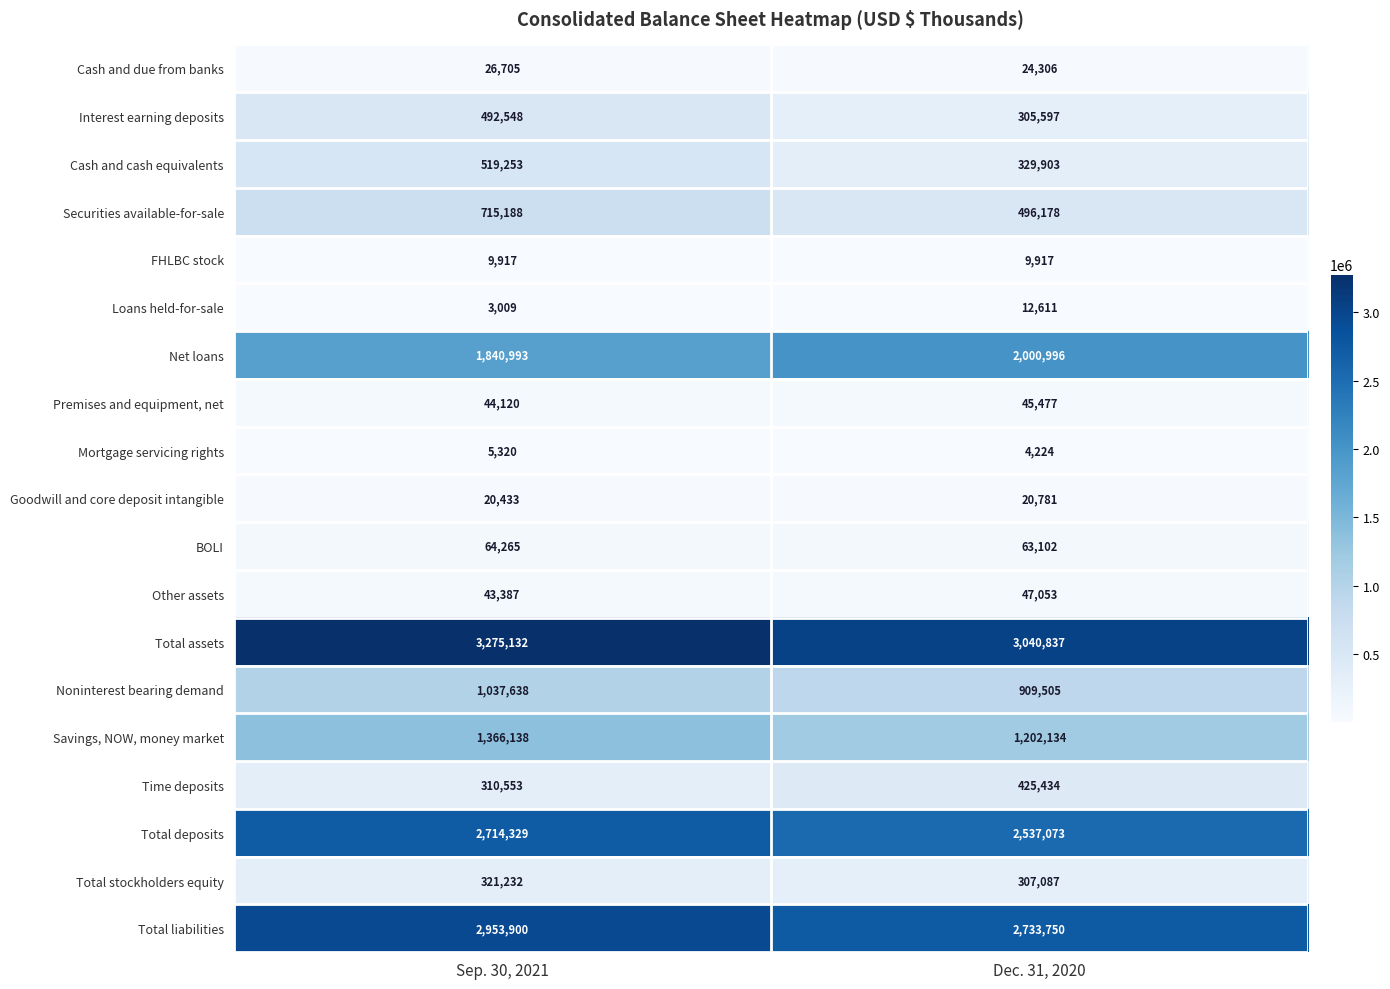

Count the number of categories in the chart.

2